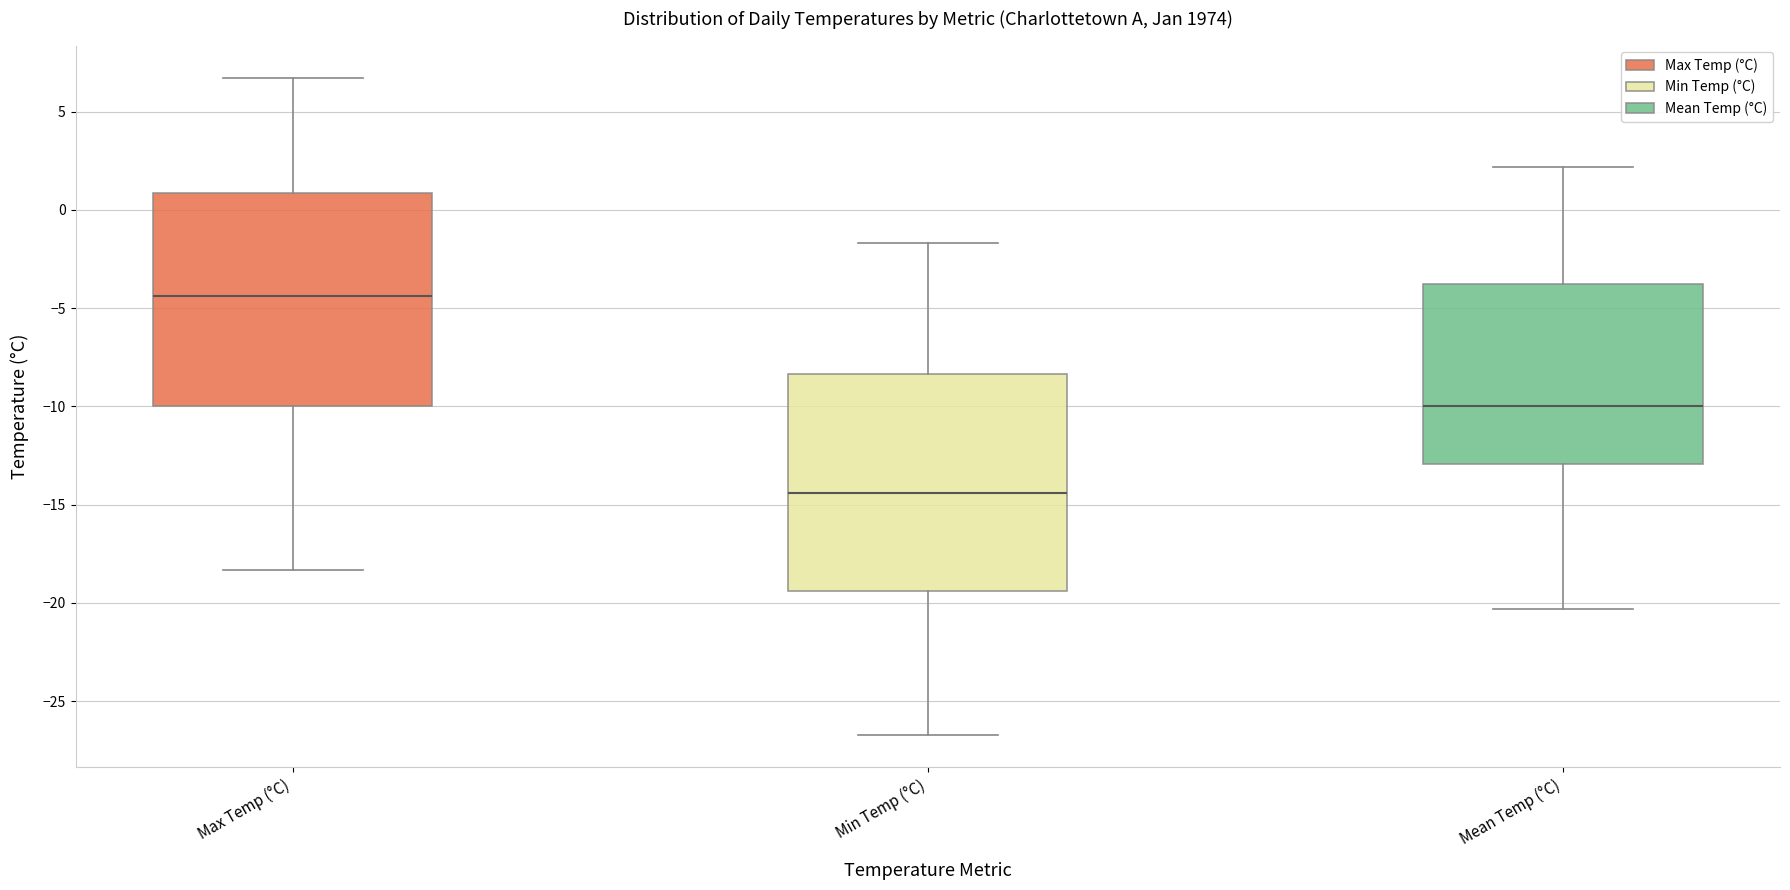

Where is the lower edge of the box for Mean Temp (°C) on the y-axis? The values are not printed on the chart, so give them approximately, as read against the axis.

-13.0